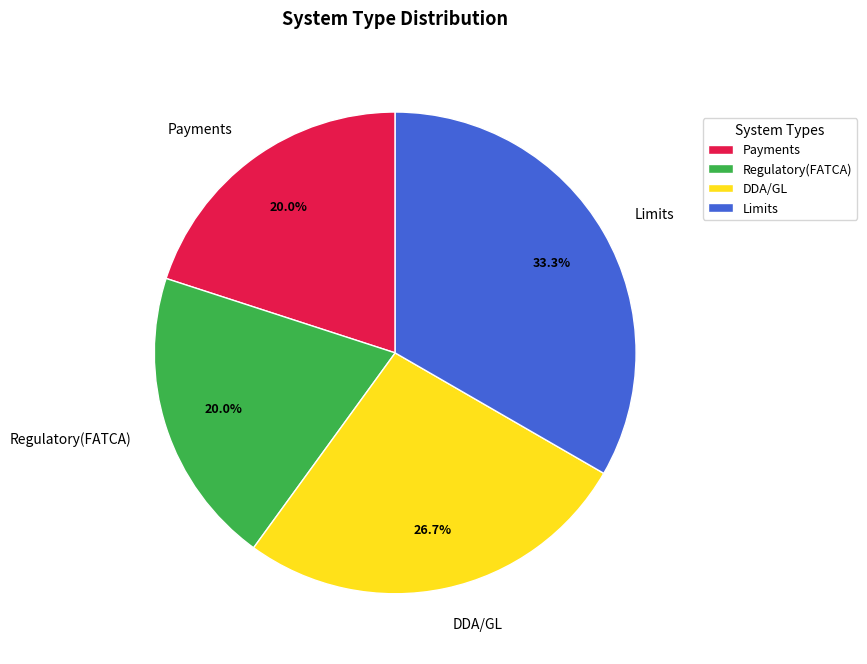

Is there any slice that represents more than half of the pie?

No